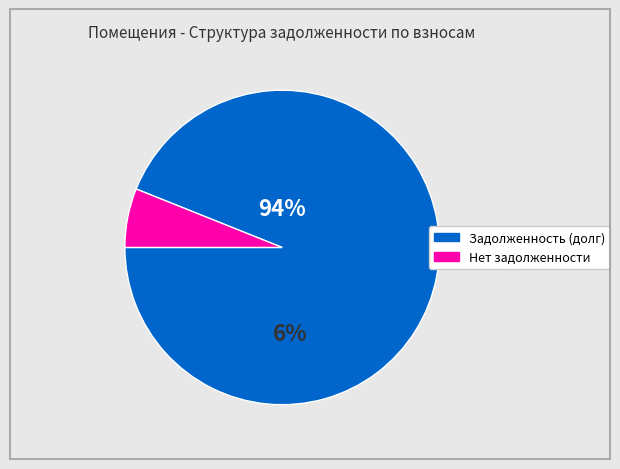

True or false: 27 accounts for 0% of the total.

True